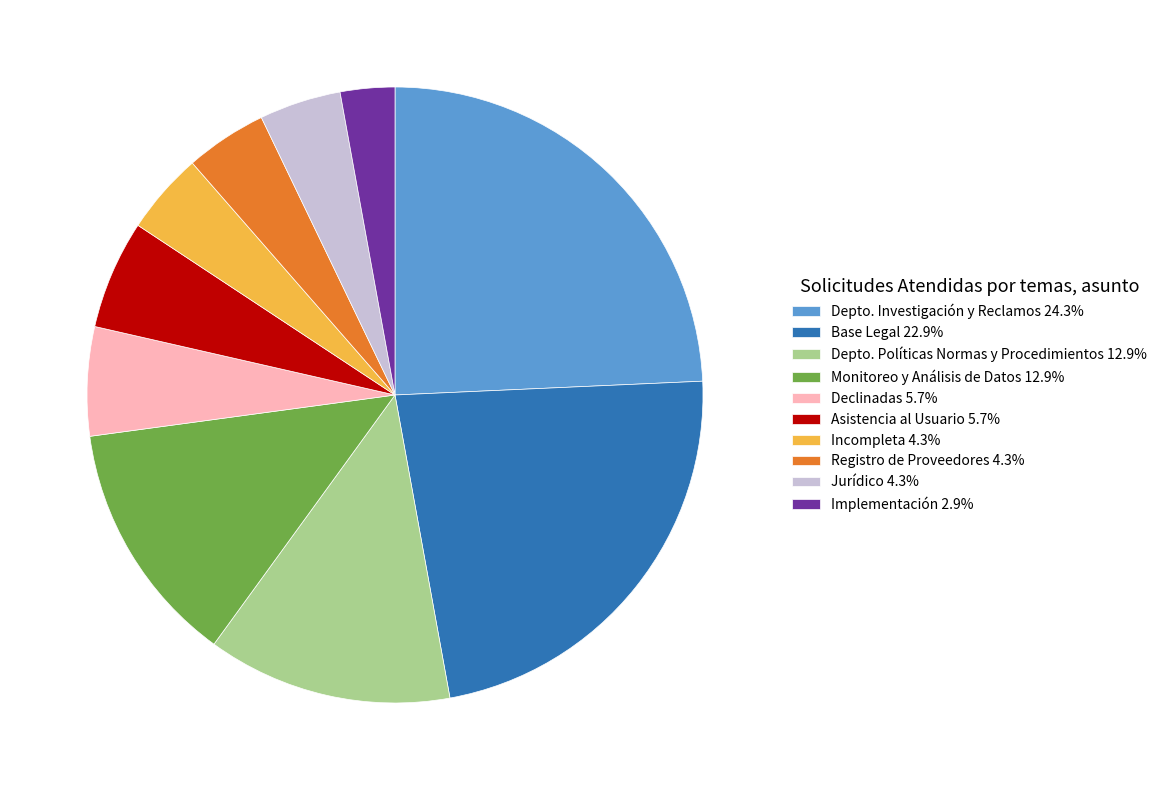

Is there a majority slice in this chart?

No